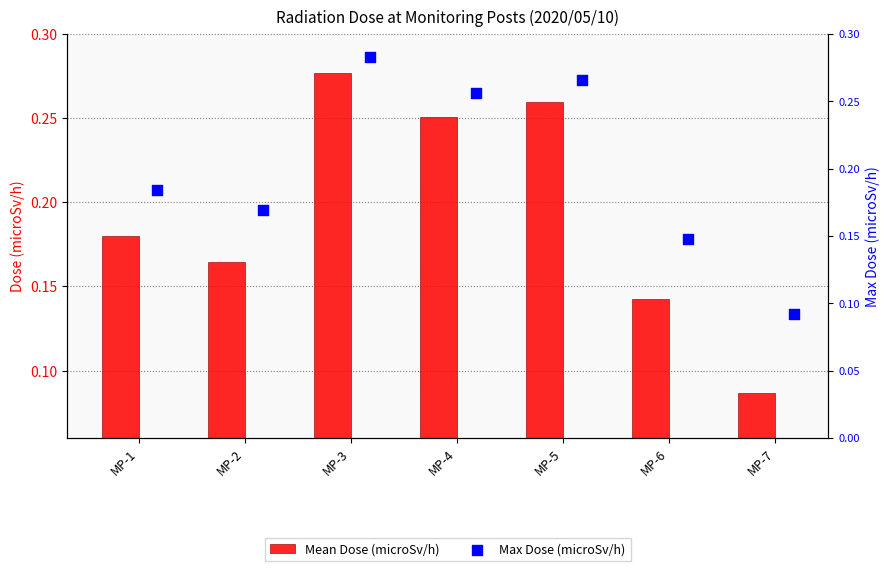

The value of Mean Dose (microSv/h) at MP-3 is 0.4. True or false?

False